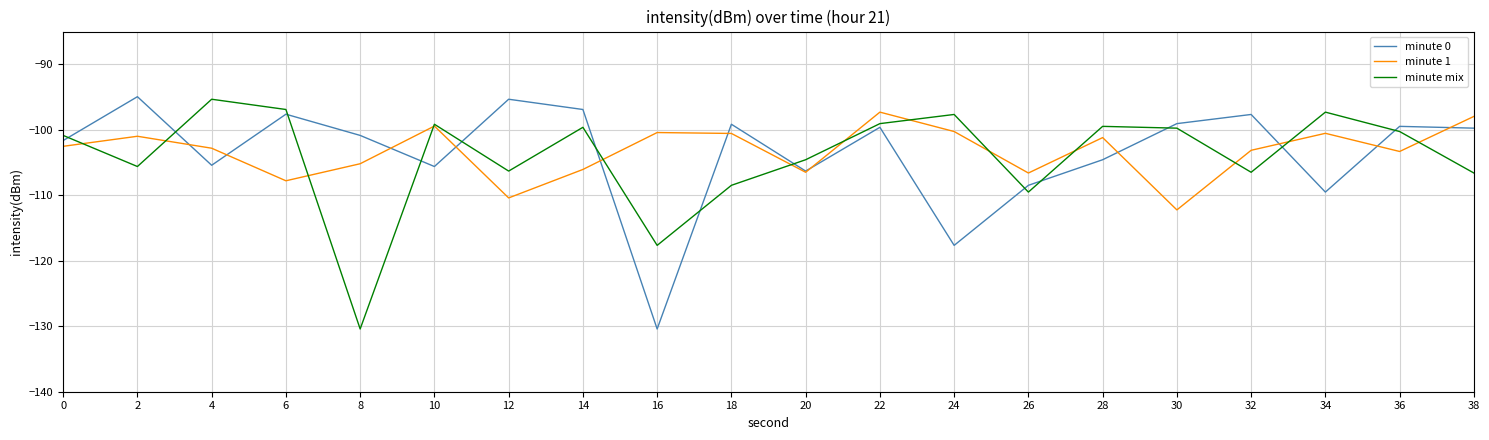

At which category is the sum across all series the highest?

22